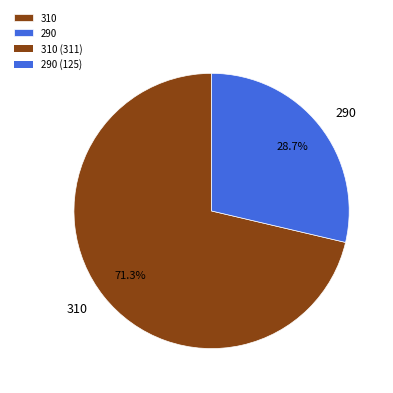

Rank the categories by value from lowest to highest.

290, 310